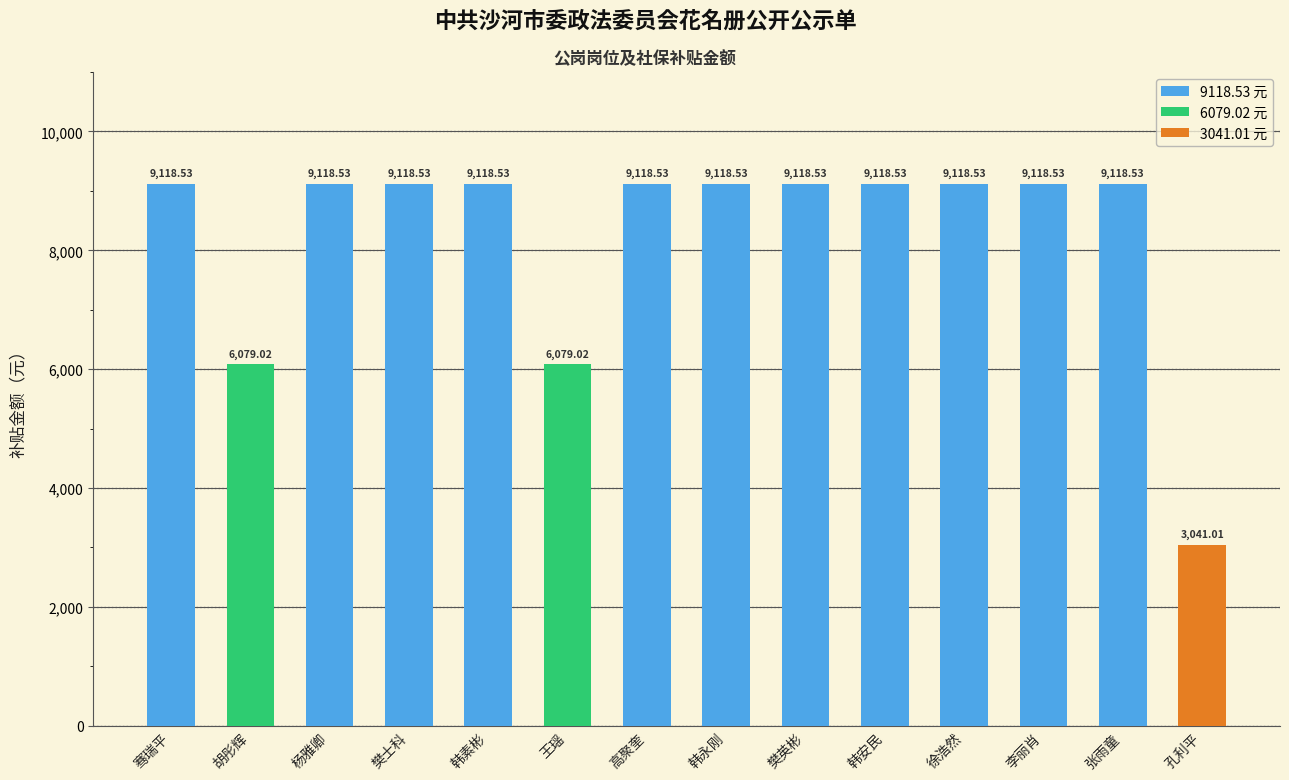

Reading left to right, transcribe all the data shown in this chart.

骞瑞平=9118.5	胡彤辉=6079.0	杨雅卿=9118.5	樊士科=9118.5	韩素彬=9118.5	王瑶=6079.0	高聚奎=9118.5	韩永刚=9118.5	樊英彬=9118.5	韩安民=9118.5	徐浩然=9118.5	李丽肖=9118.5	张雨童=9118.5	孔利平=3041.0